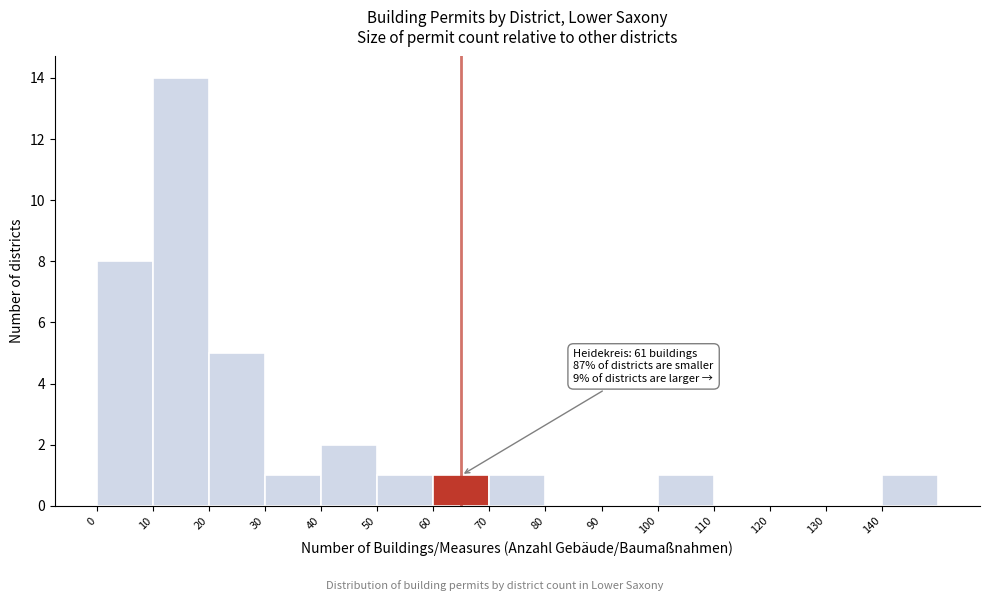

Which range on the x-axis has the tallest bar?

10 to 20